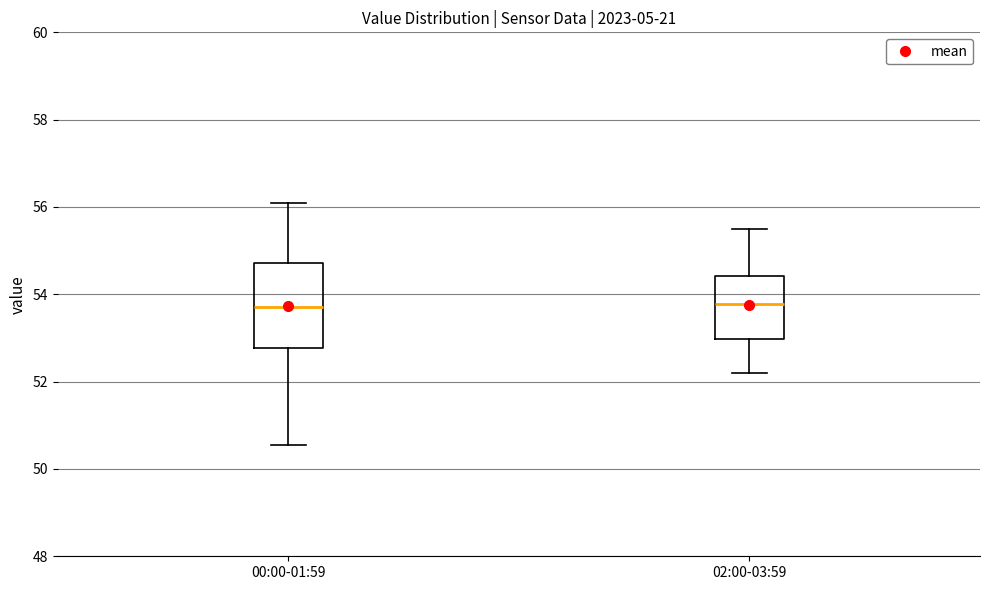

Reading left to right, transcribe this box plot: for each box, give where its median line is, the range the box spans, and where its two whiskers end, as read against the y-axis. The values are not printed on the chart, so give them approximately, as read against the axis.

00:00-01:59: median 53.8, box 52.8 to 54.8, whiskers 50.6 to 56.0
02:00-03:59: median 53.8, box 53.0 to 54.4, whiskers 52.2 to 55.6